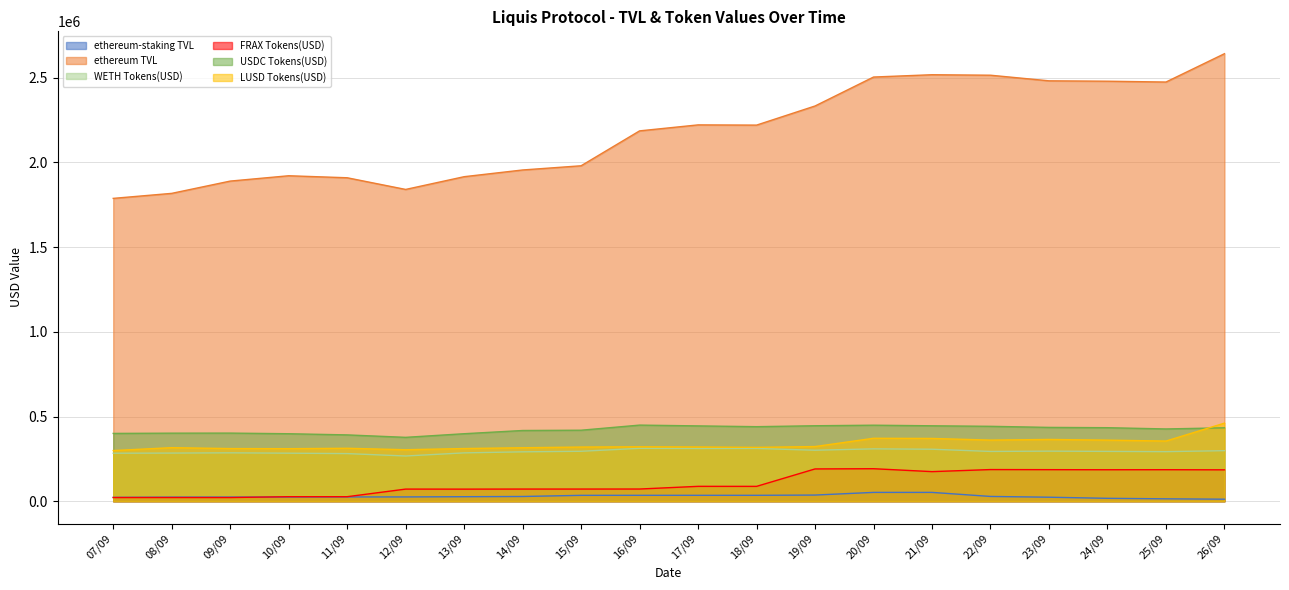

Where does the USDC Tokens(USD) series first go above 433437?

16/09